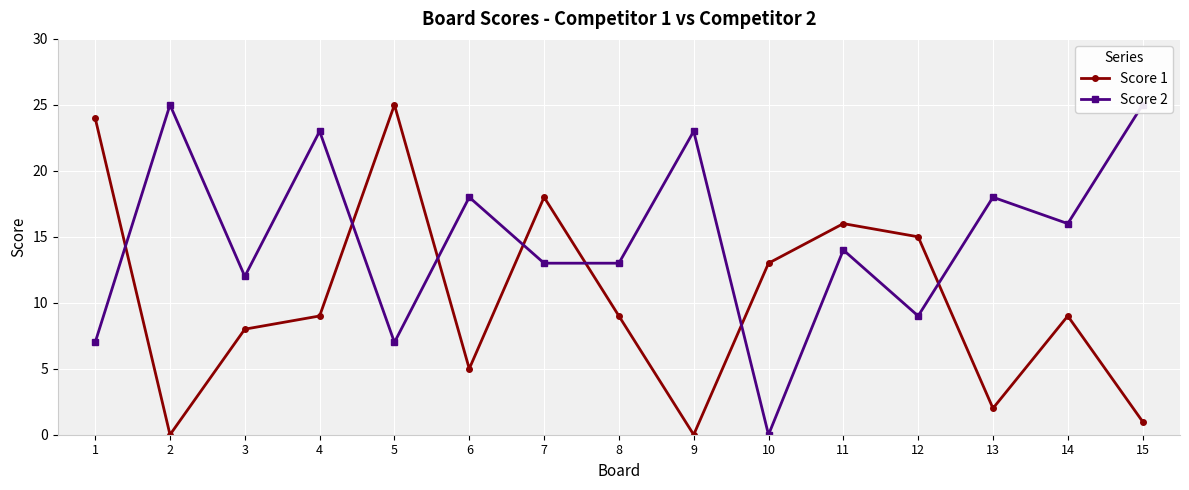

How many interior local valleys does the Score 2 series have?

5